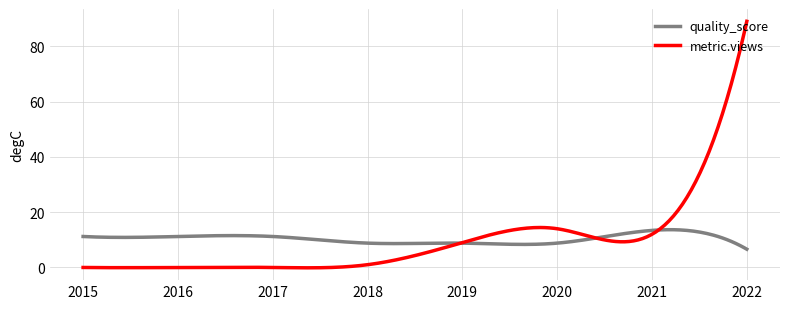

True or false: metric.views has more than 0 points higher than both neighbors.

True